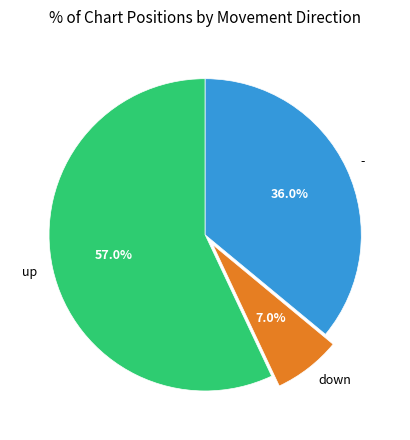

What is the total percentage of down and up?

64.0%